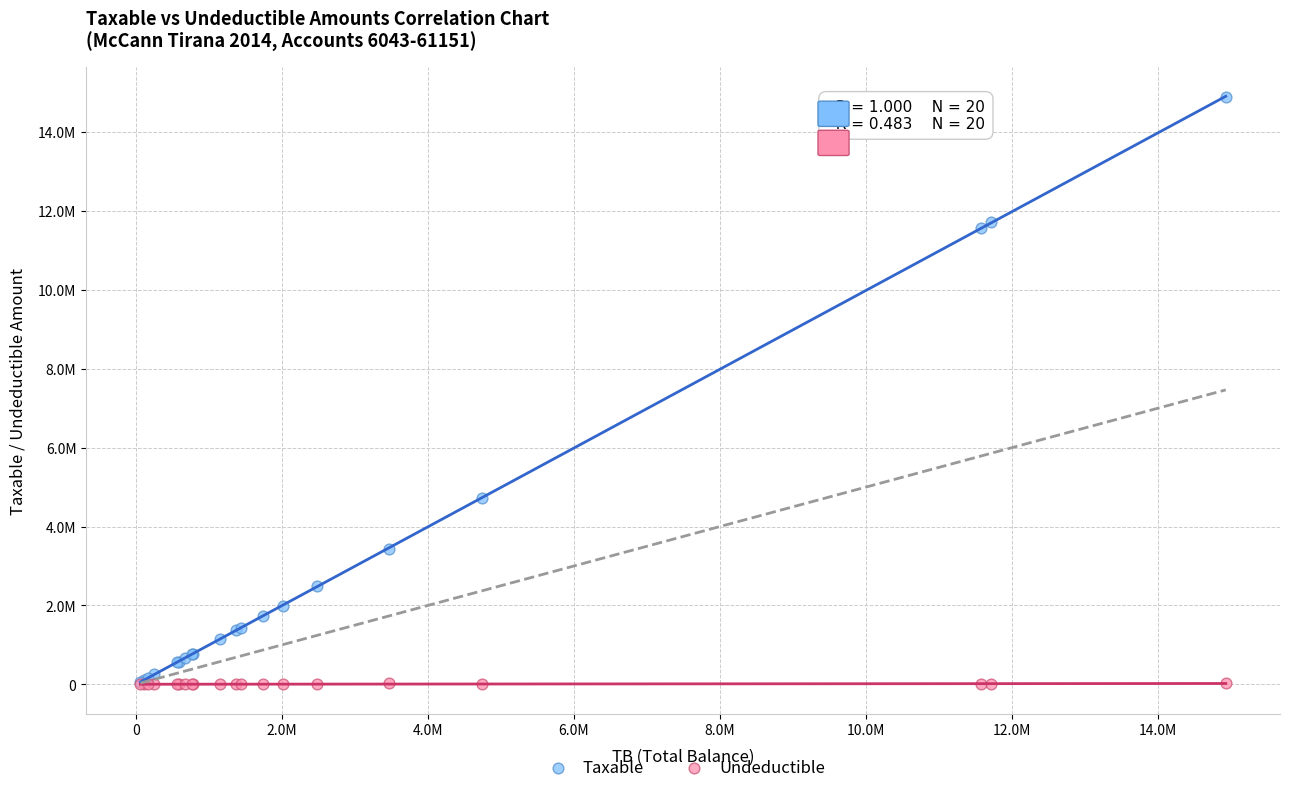

What are all the series names shown in the legend?

Taxable, Undeductible